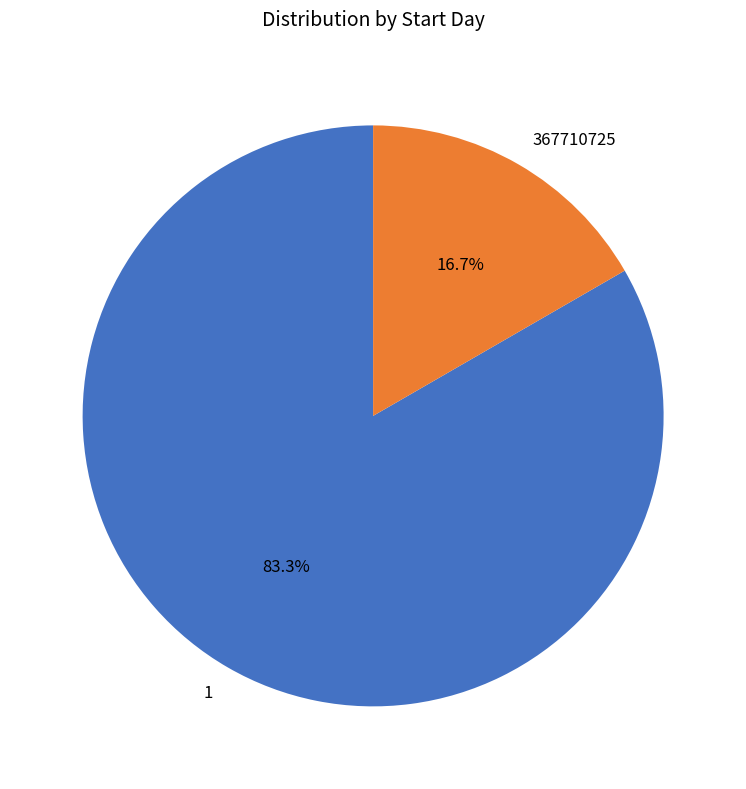

To the nearest percent, what is the average slice percentage?

50%